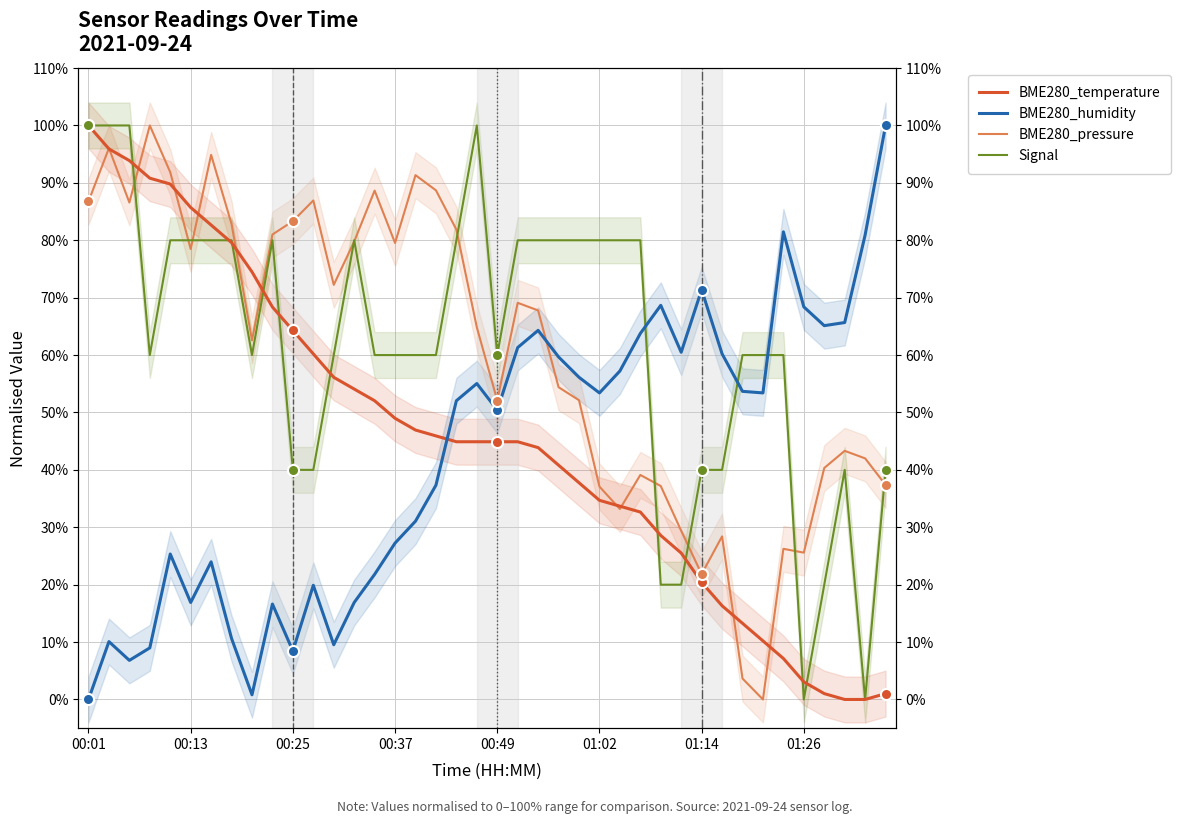

How many lines are shown in the chart?

4